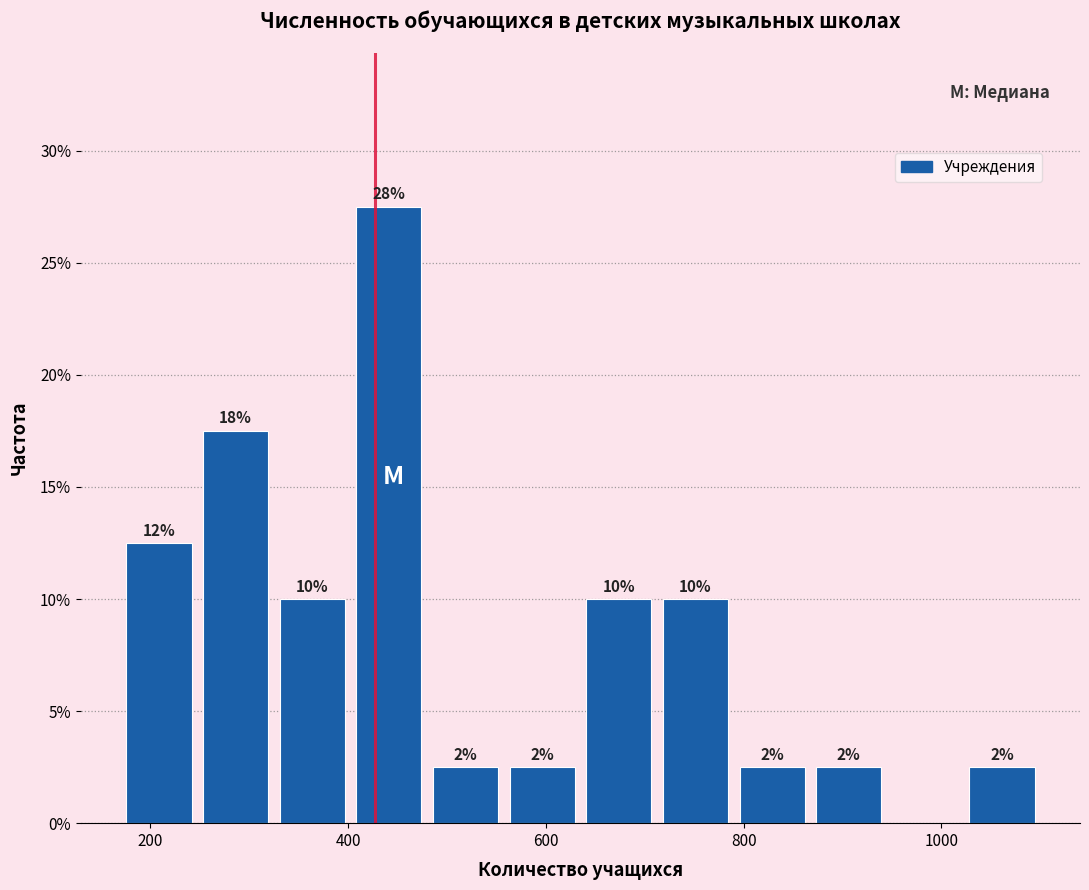

Around what value on the x-axis is the tallest bar? Give the approximate position of its centre, as read against the axis.

440